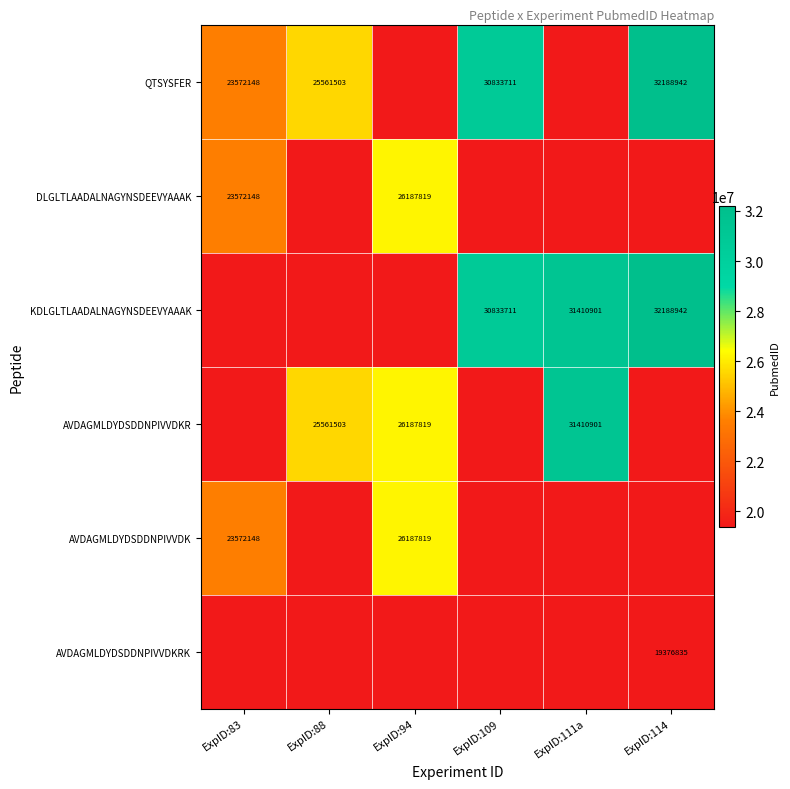

Which label corresponds to the largest value in the chart?

ExpID:114